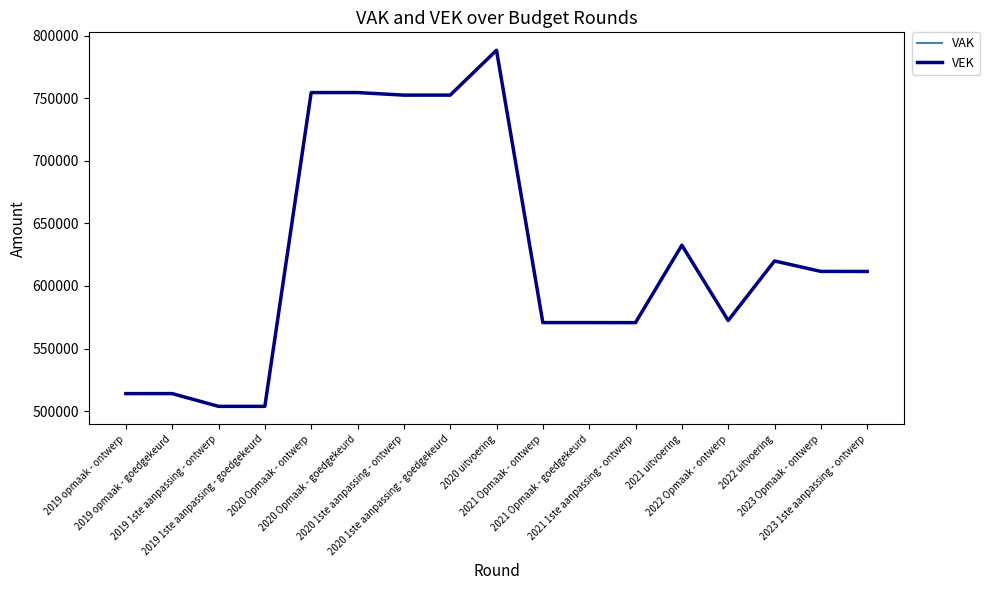

What is the highest value of the VEK series?

788337